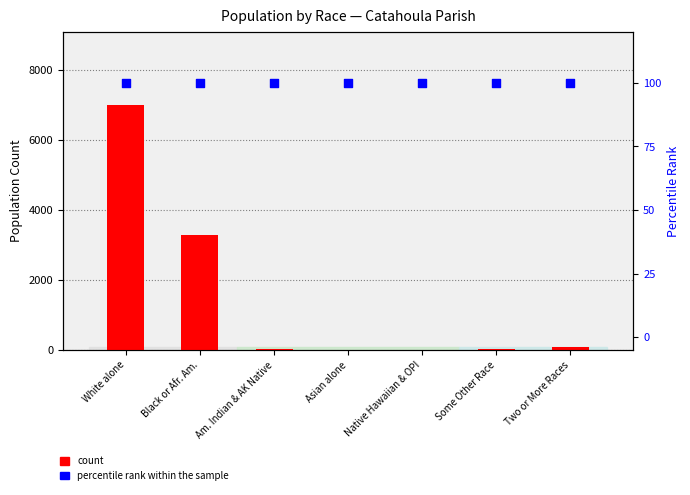

Which series reaches the maximum Y coordinate?

count